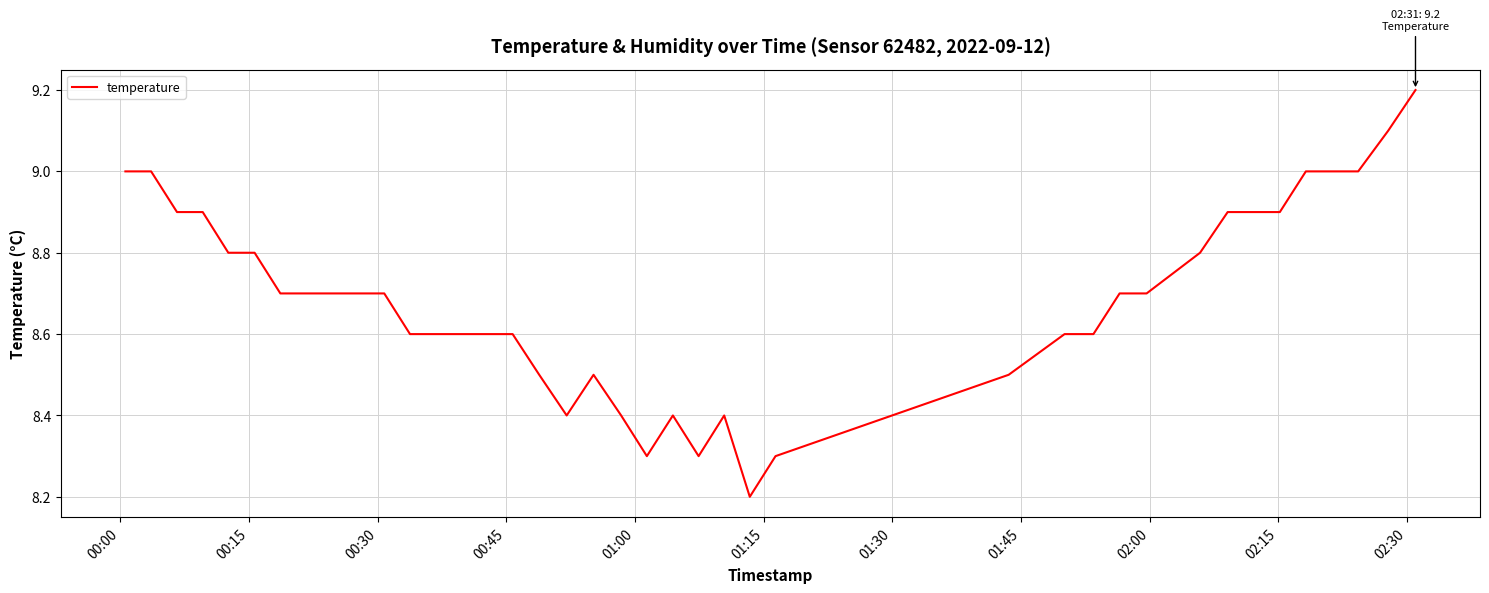

What is the greatest value displayed?

9.2